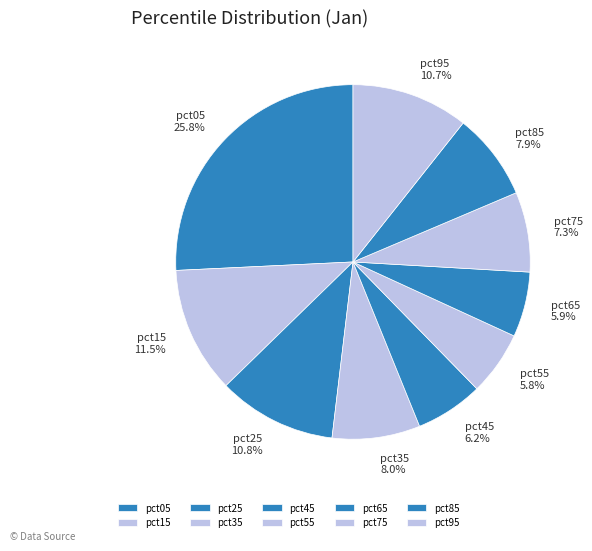

What is the total percentage of pct15 and pct75?

18.8%